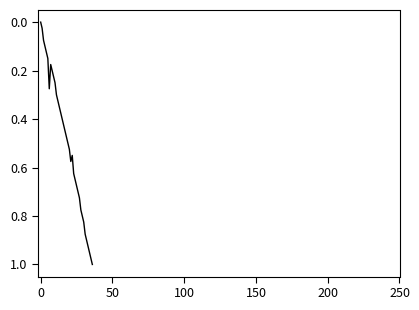

What is the sum of all values?

18.2